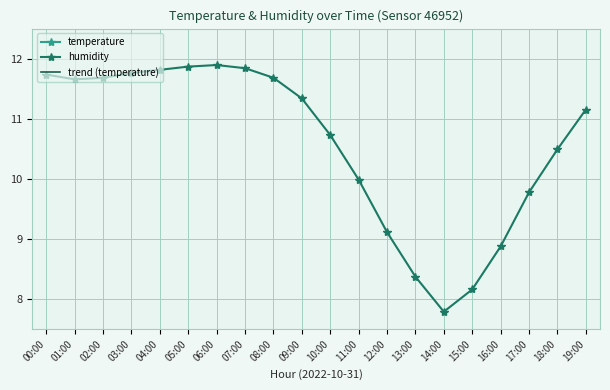

How many data points in trend (temperature) are above 15?

13